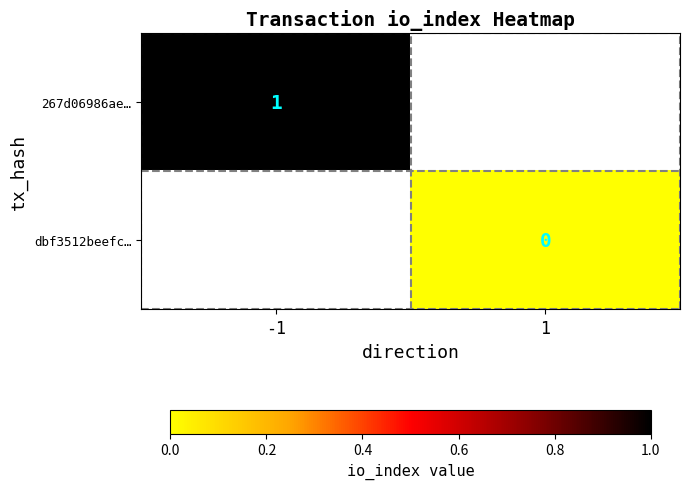

True or false: 267d06986ae… has a value of 0 at -1.

False